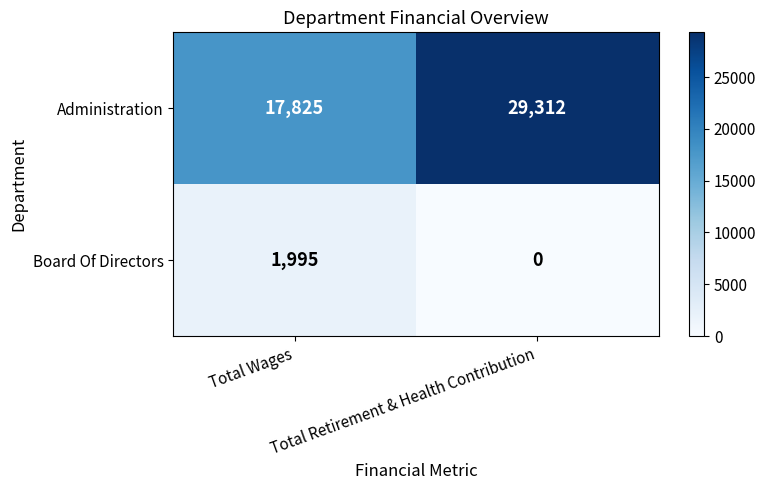

What is the sum of the Board Of Directors values at Total Retirement & Health Contribution and Total Wages?

1995